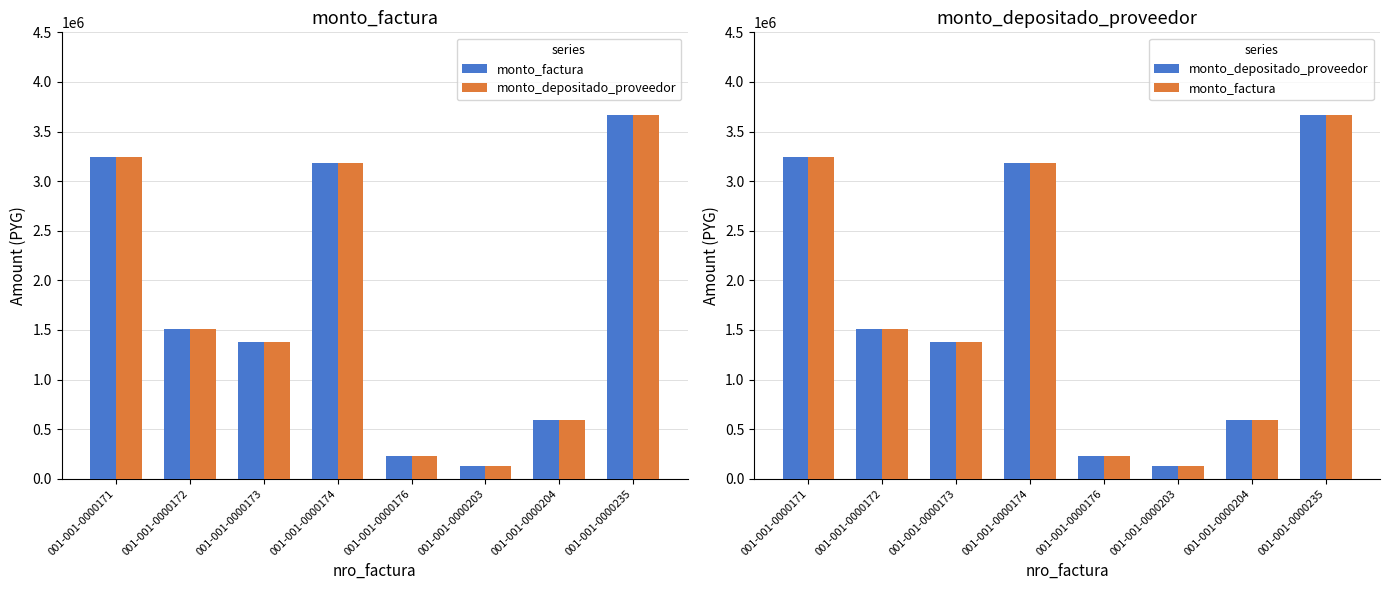

How many values in the monto_depositado_proveedor series exceed 1507069?

3